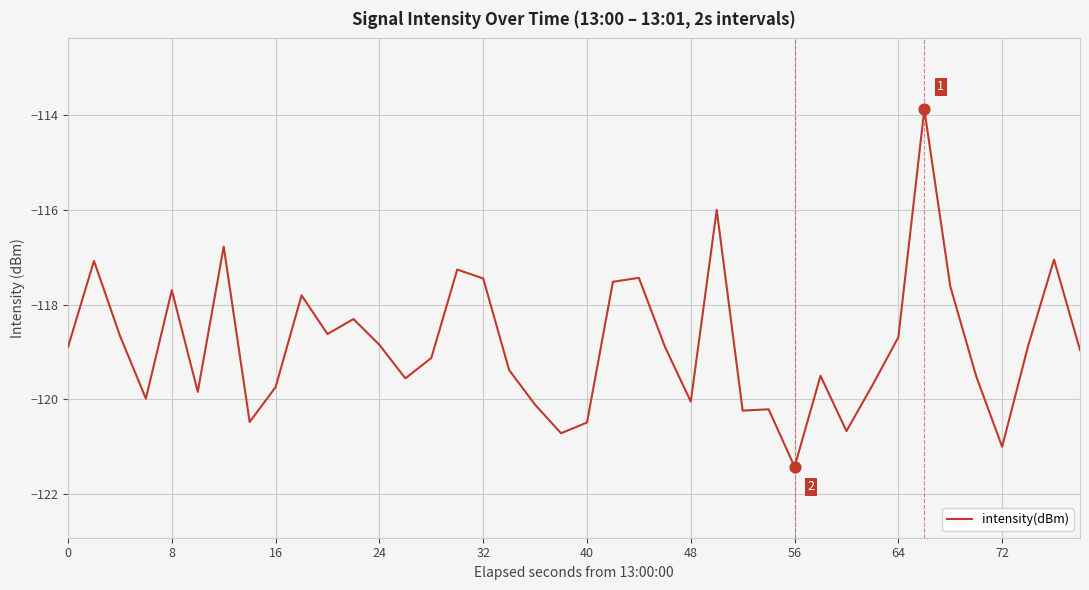

What is the difference between the maximum and minimum values?

7.6